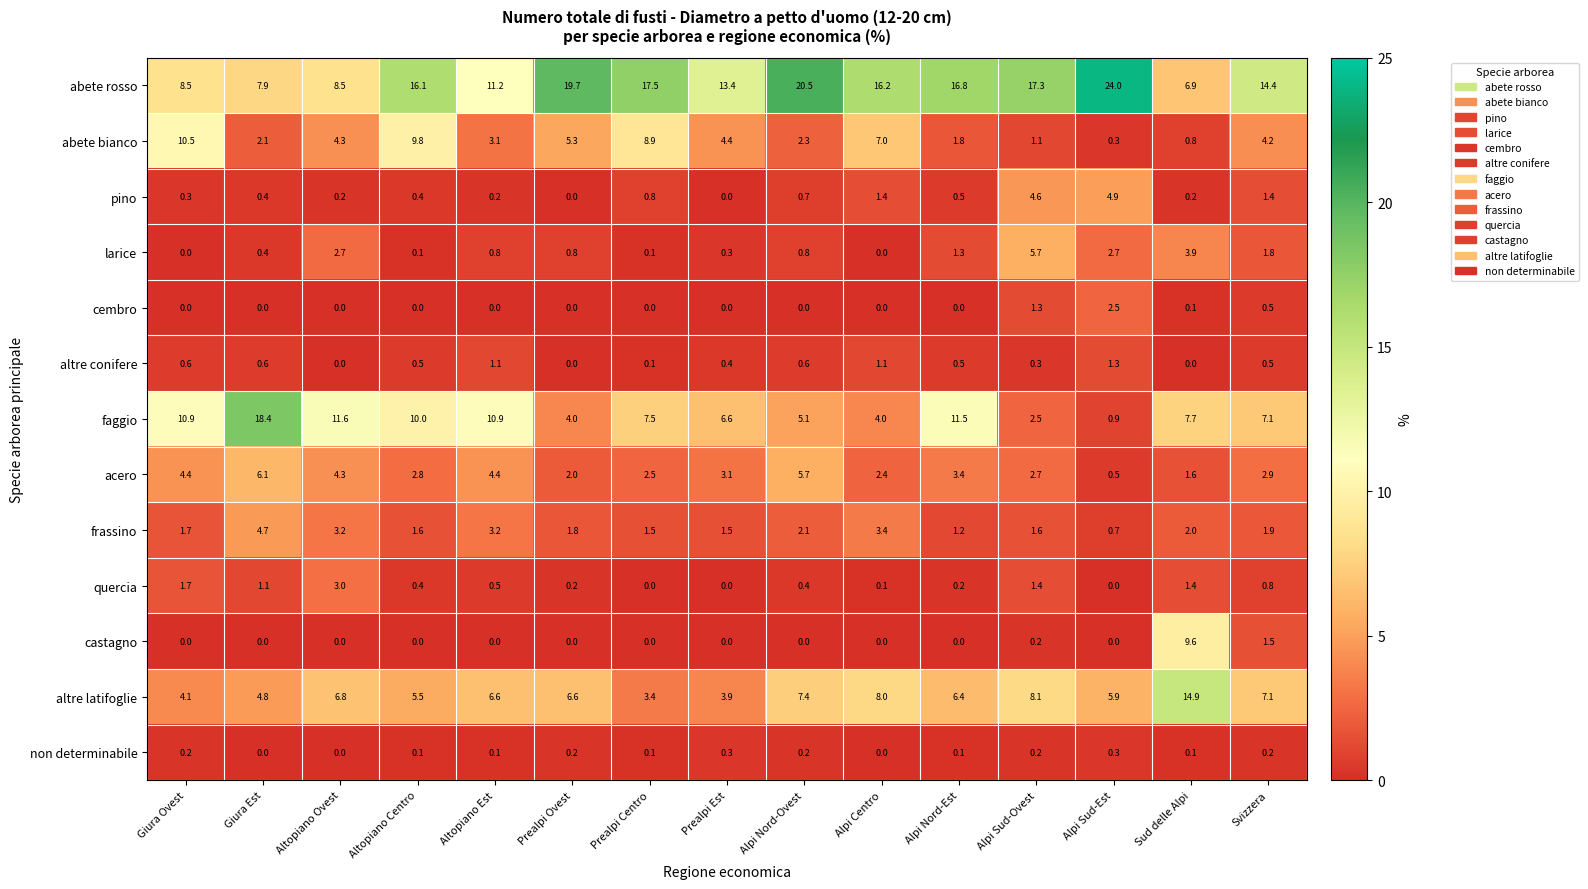

Is it true that abete bianco equals 2.5 at Alpi Nord-Est?

False